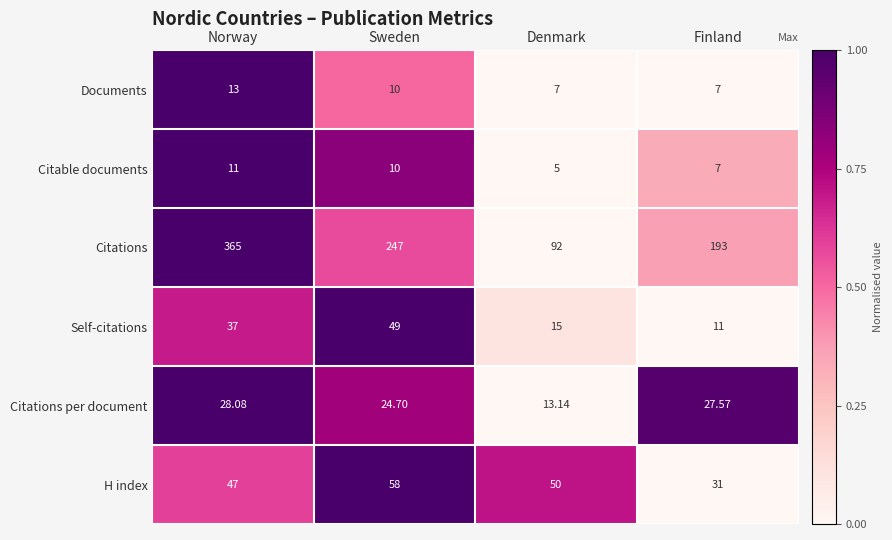

Between Norway and Finland, which series saw the biggest shift?

Citations